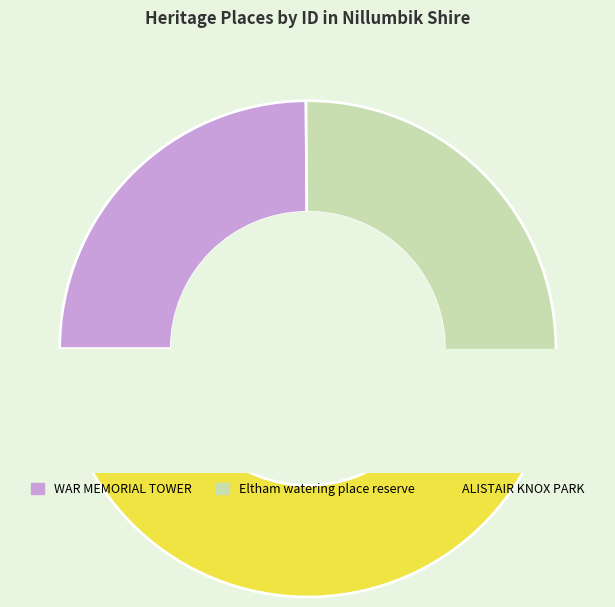

The WAR MEMORIAL TOWER slice represents 25% of the pie. True or false?

True